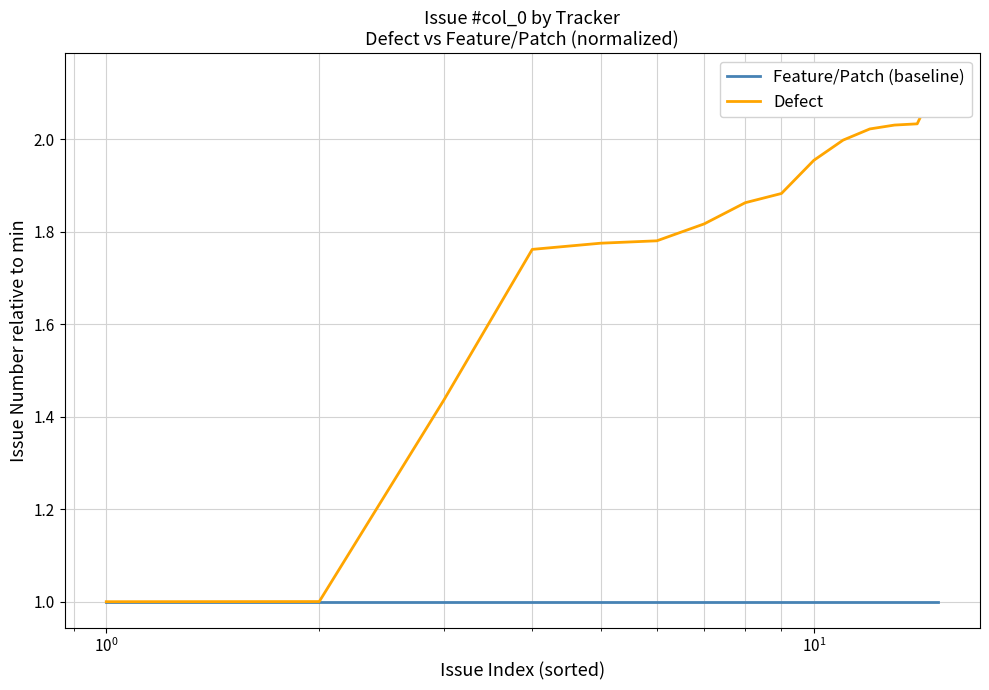

True or false: Feature/Patch (baseline) has a value of 0.6 at 11.

False